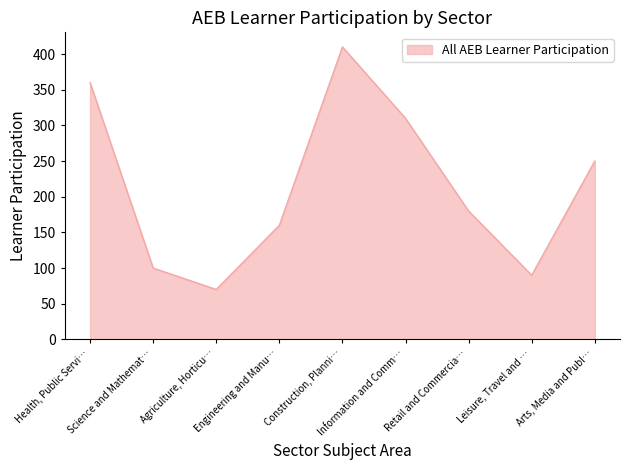

How many categories are shown in the chart?

9